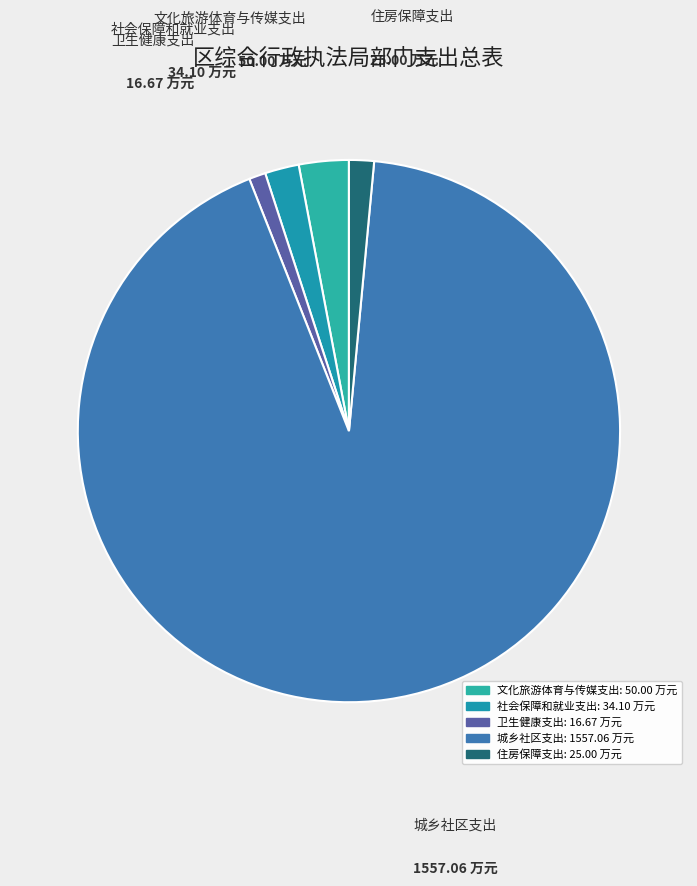

Is the sum of 住房保障支出 and 社会保障和就业支出 greater than half?

No